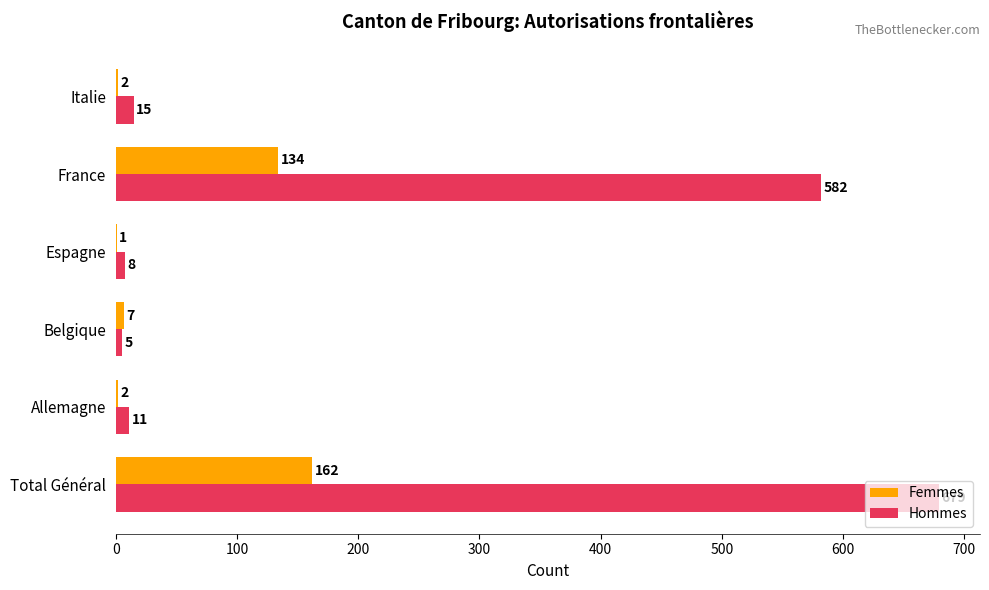

The Femmes series shows 162 at Total Général. True or false?

True